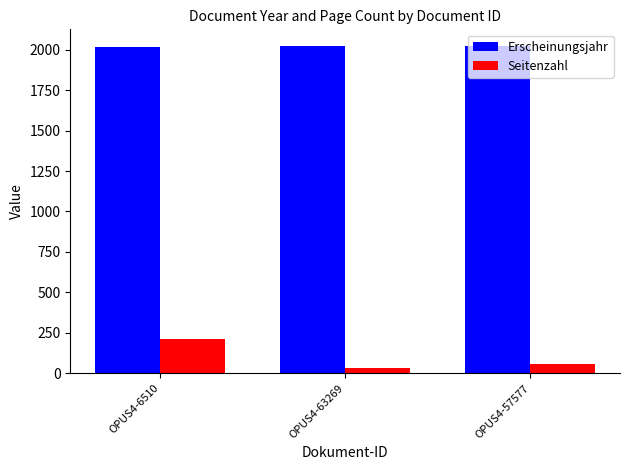

How many values in the Erscheinungsjahr series are below 2023?

1